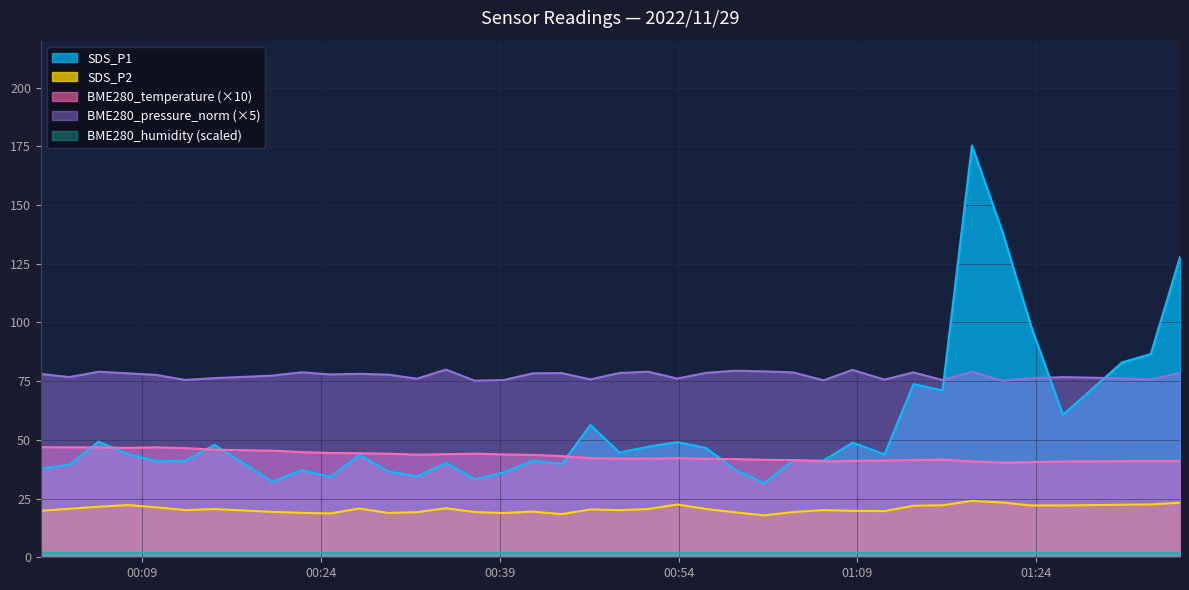

Does the chart display data point markers on the line(s)?

No